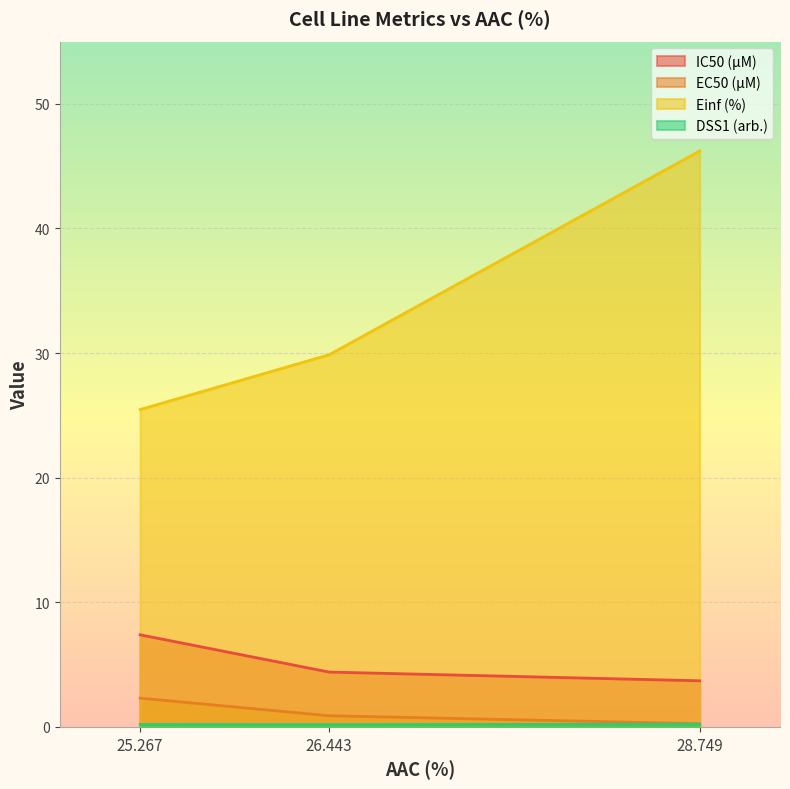

Which series changed the most between 26.443 and 28.749?

Einf (%)